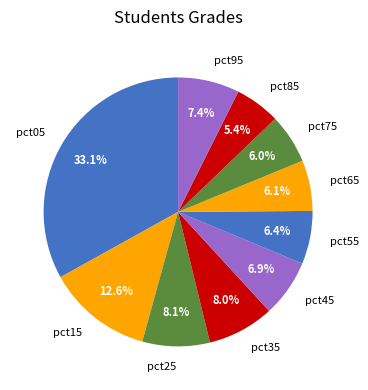

Is there any slice that represents more than half of the pie?

No